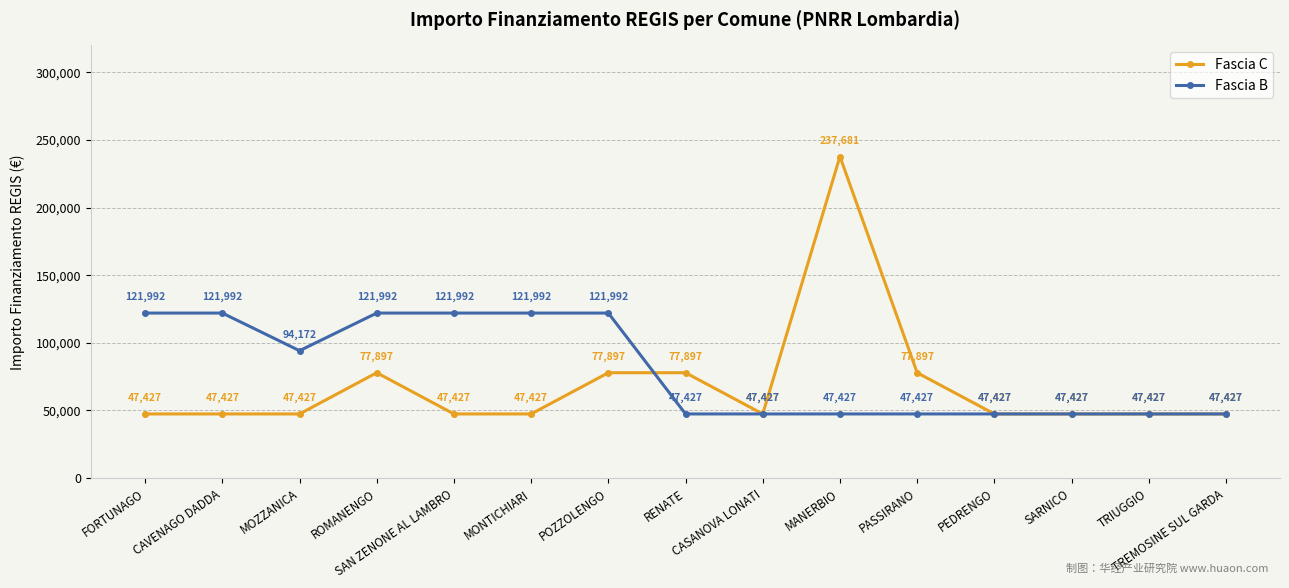

What is the highest value of the Fascia B series?

121992